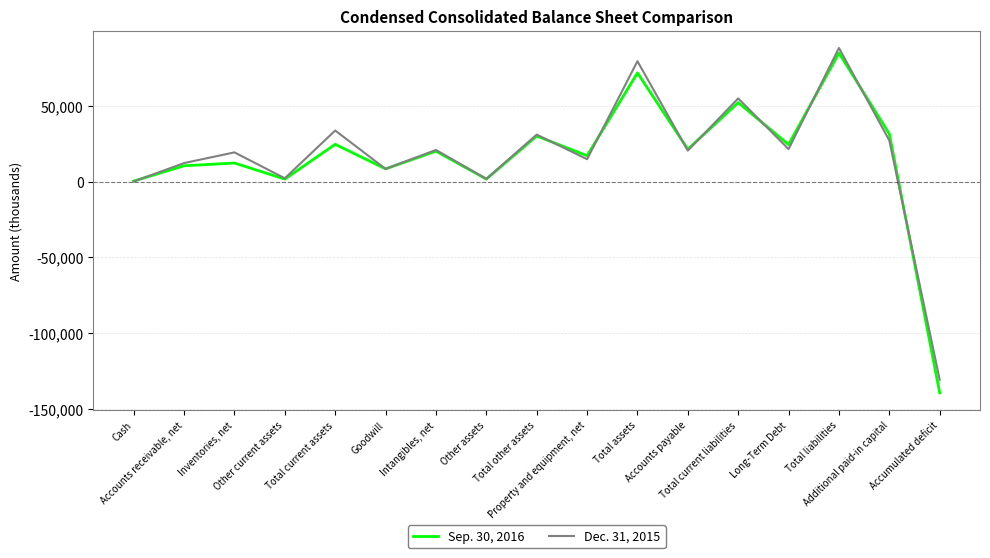

What position from the right is Accounts receivable, net?

16